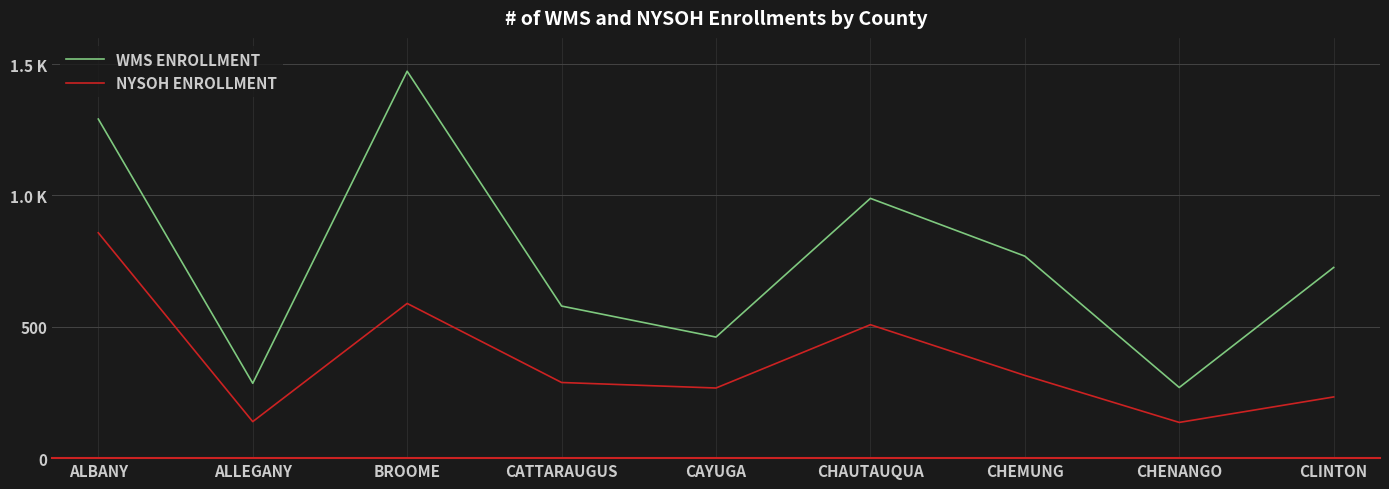

What are all the series names shown in the legend?

WMS ENROLLMENT, NYSOH ENROLLMENT